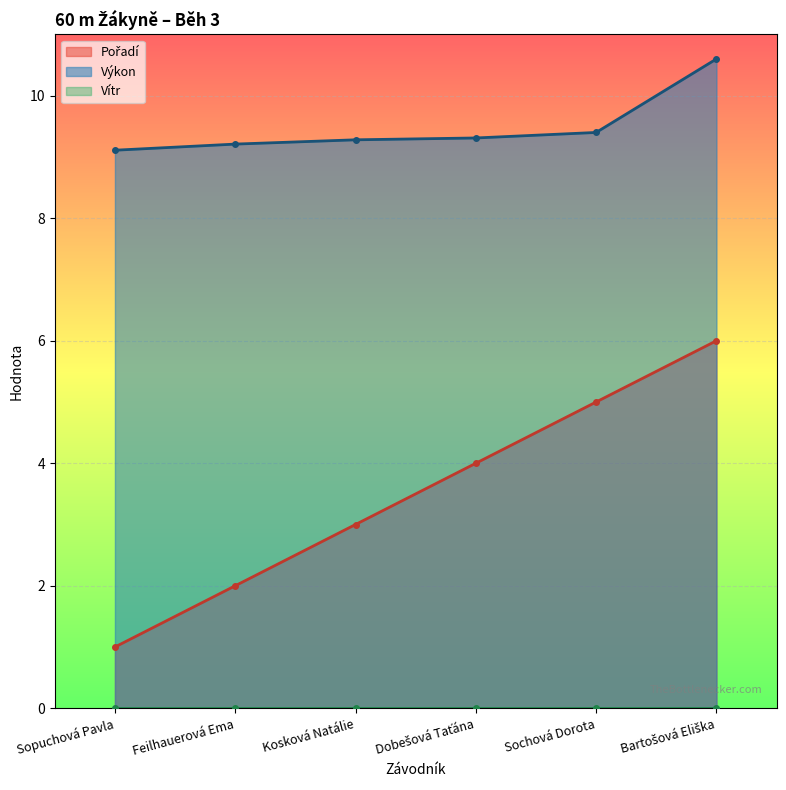

Read the Výkon value at Sopuchová Pavla.

9.1